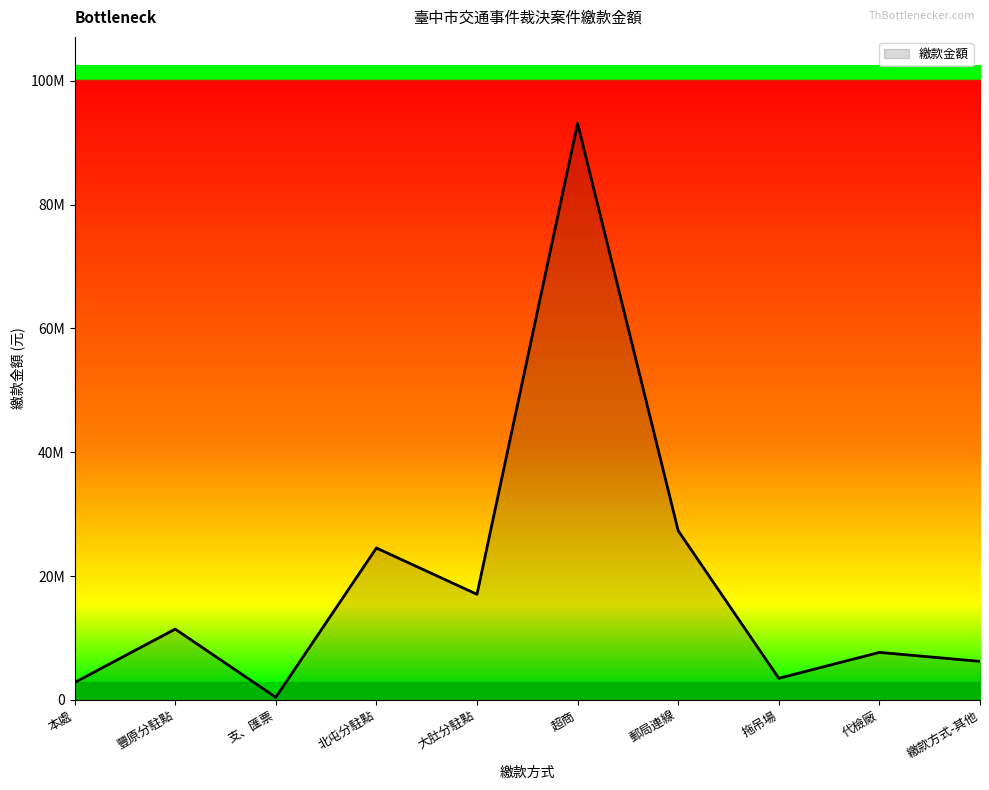

Does the chart have visible grid lines?

No